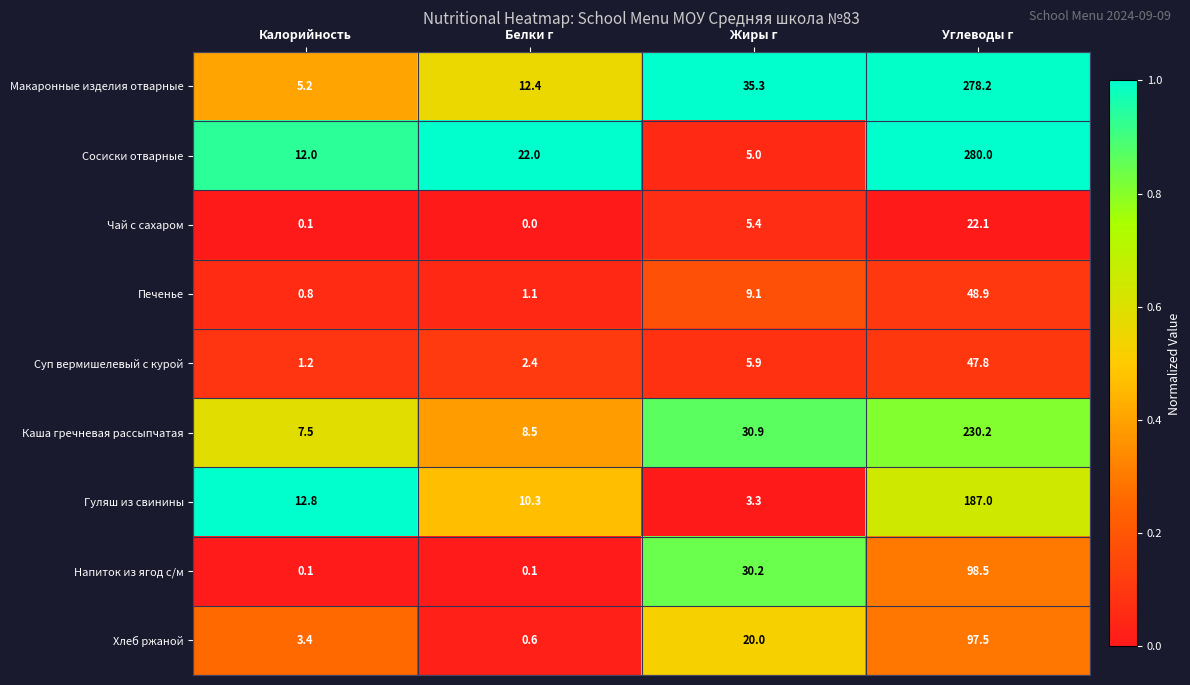

At which category does the chart reach its peak across all series?

Углеводы г